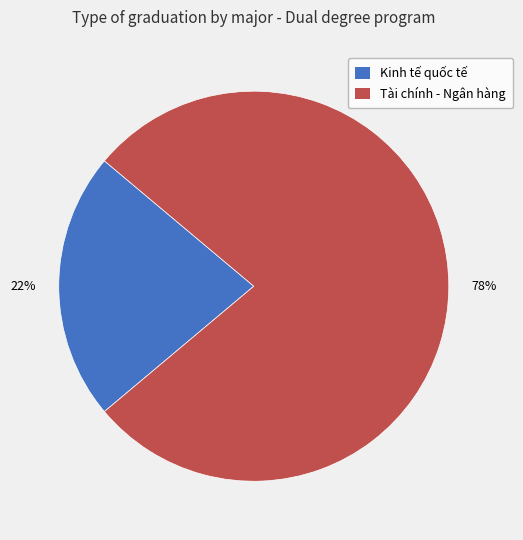

Which slice is the largest?

Tài chính - Ngân hàng